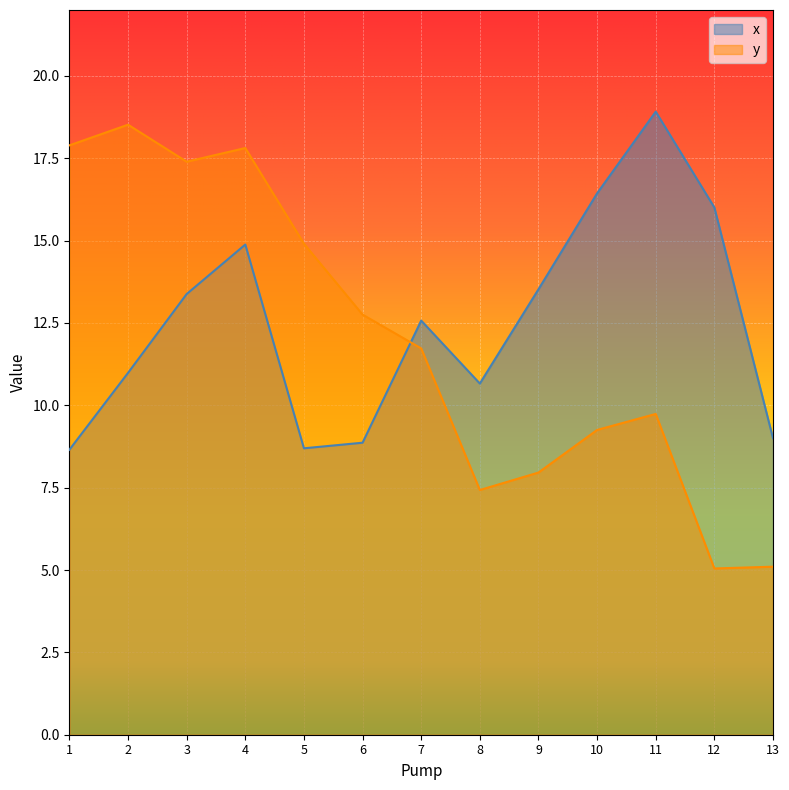

Is the value of x at 2 greater than the value of y at 8?

Yes